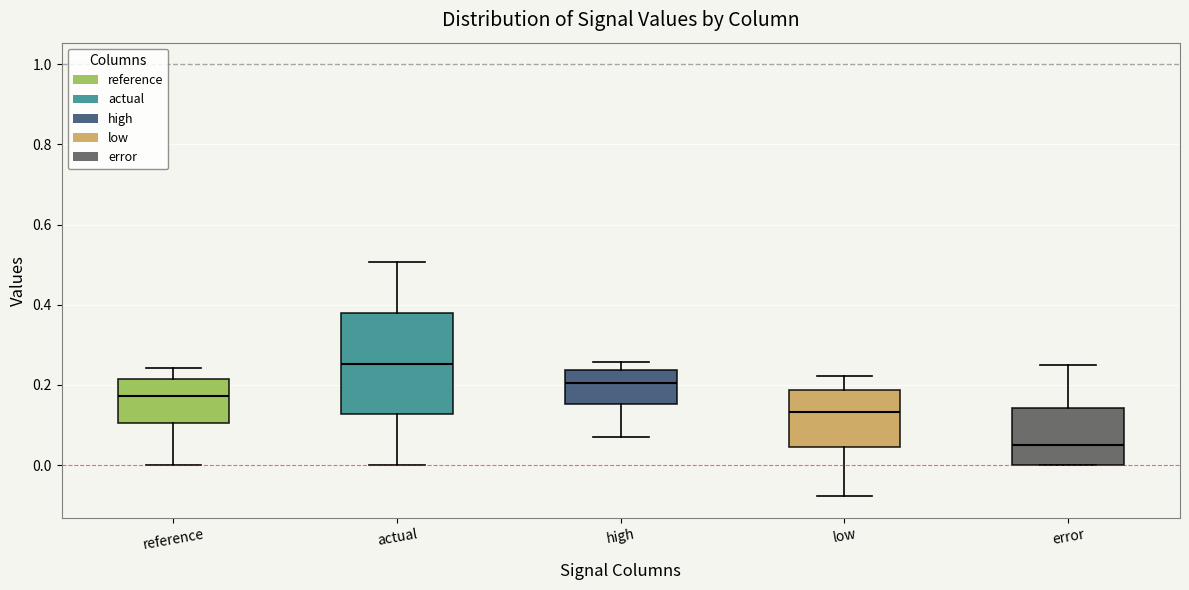

Which box is the tallest, from its lower edge to its upper edge?

actual